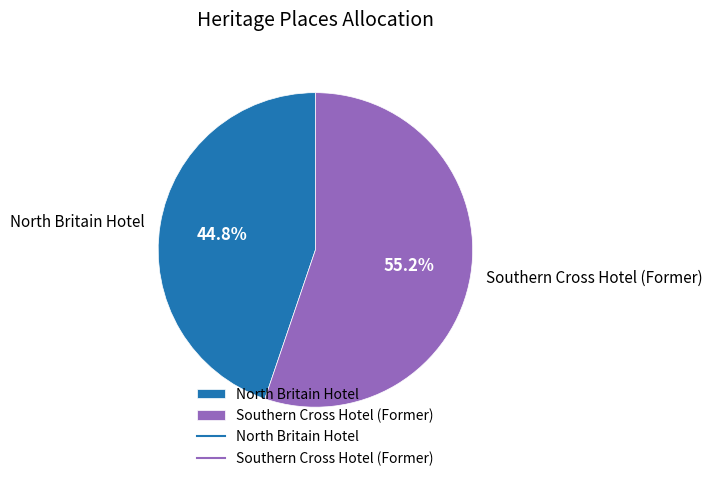

How many segments does this pie chart have?

2